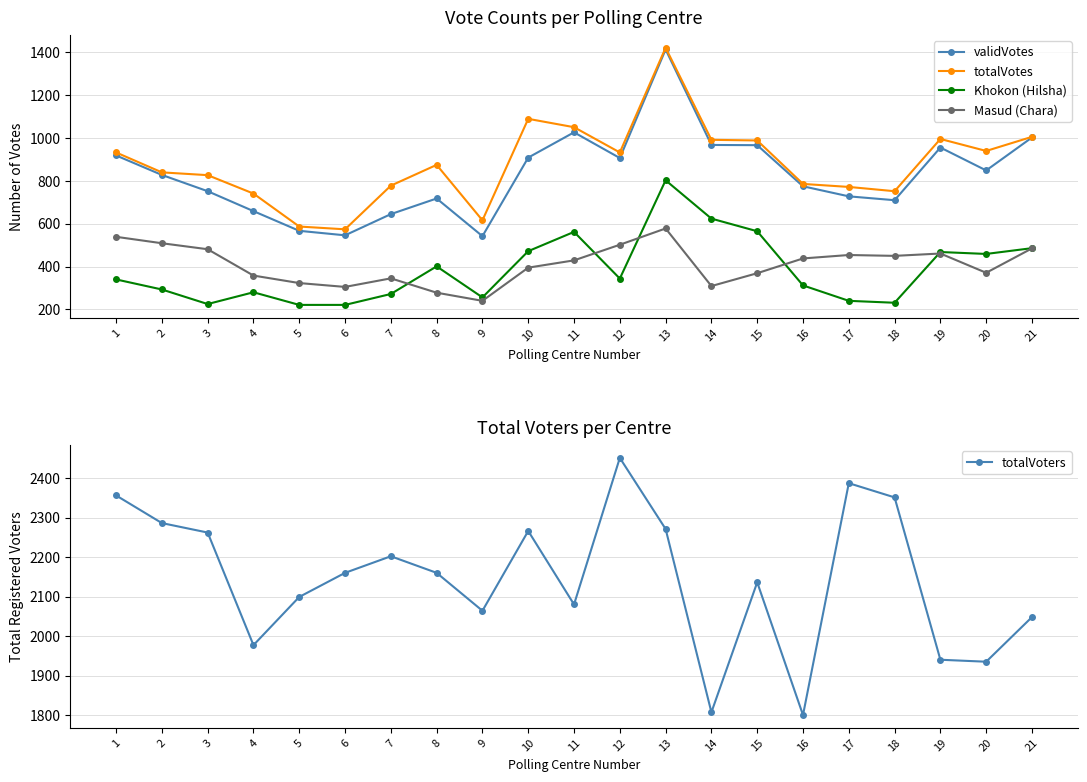

Which series has the largest total across all categories?

totalVoters